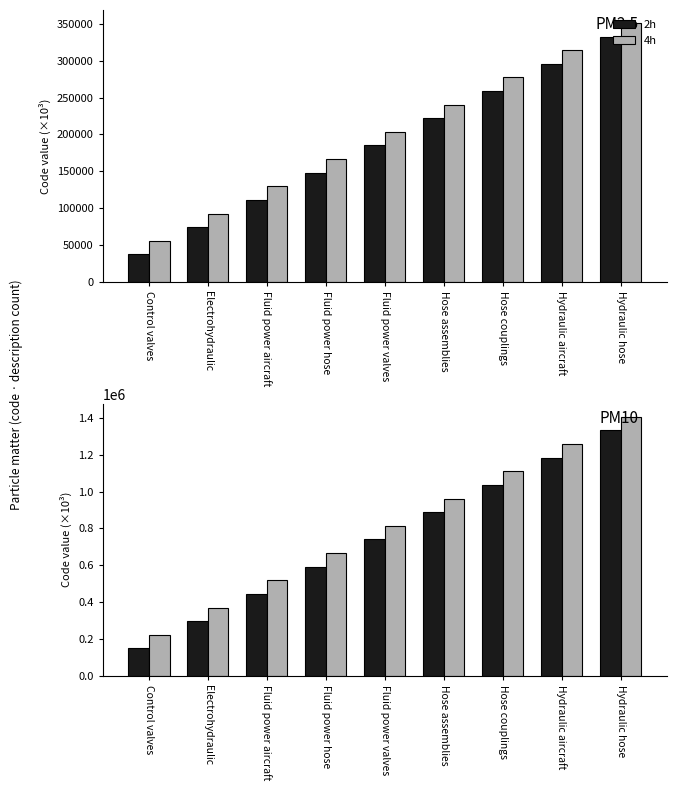

The value of 2h at Fluid power hose is 591840. True or false?

True